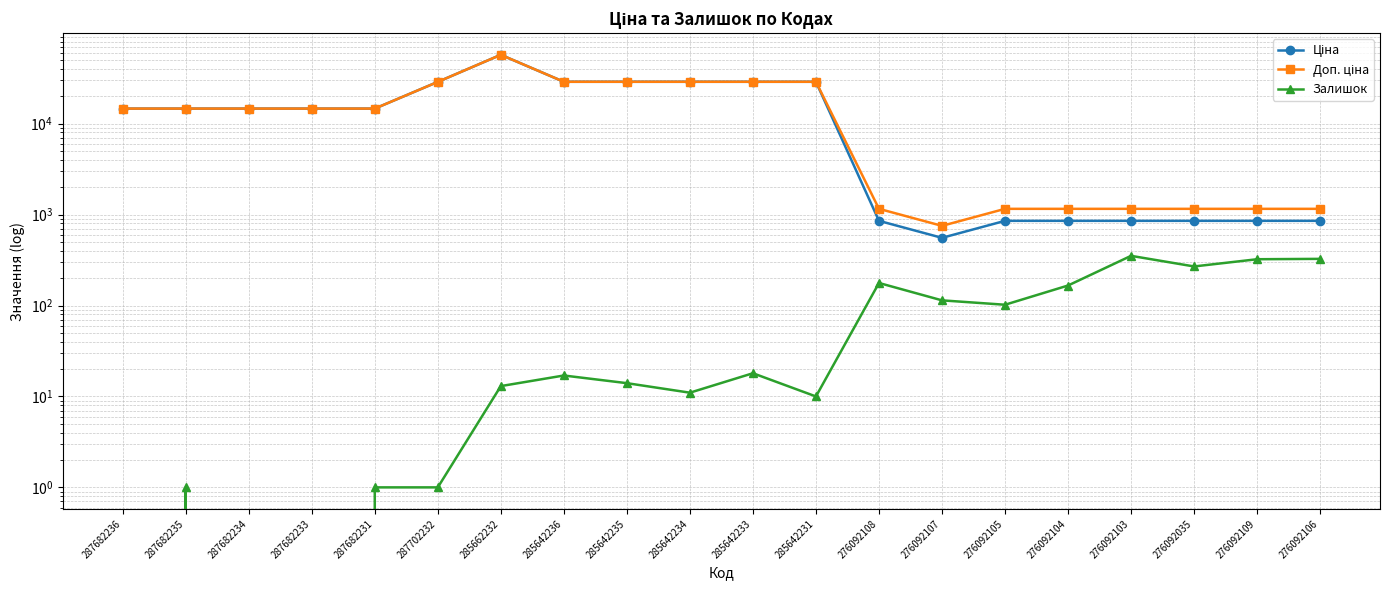

Between 285662232 and 276092105, which is larger?

285662232